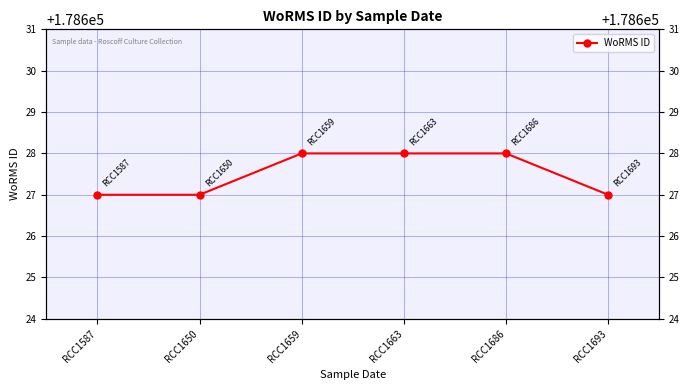

At which category does the chart reach its peak across all series?

RCC1659